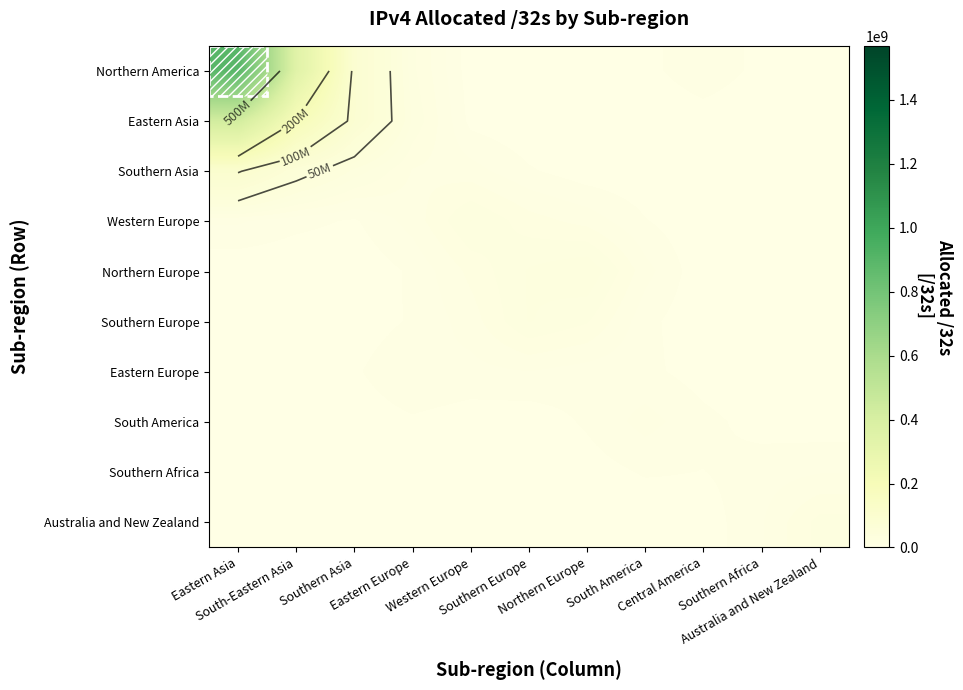

What is the maximum value shown in the chart?

899163953.2